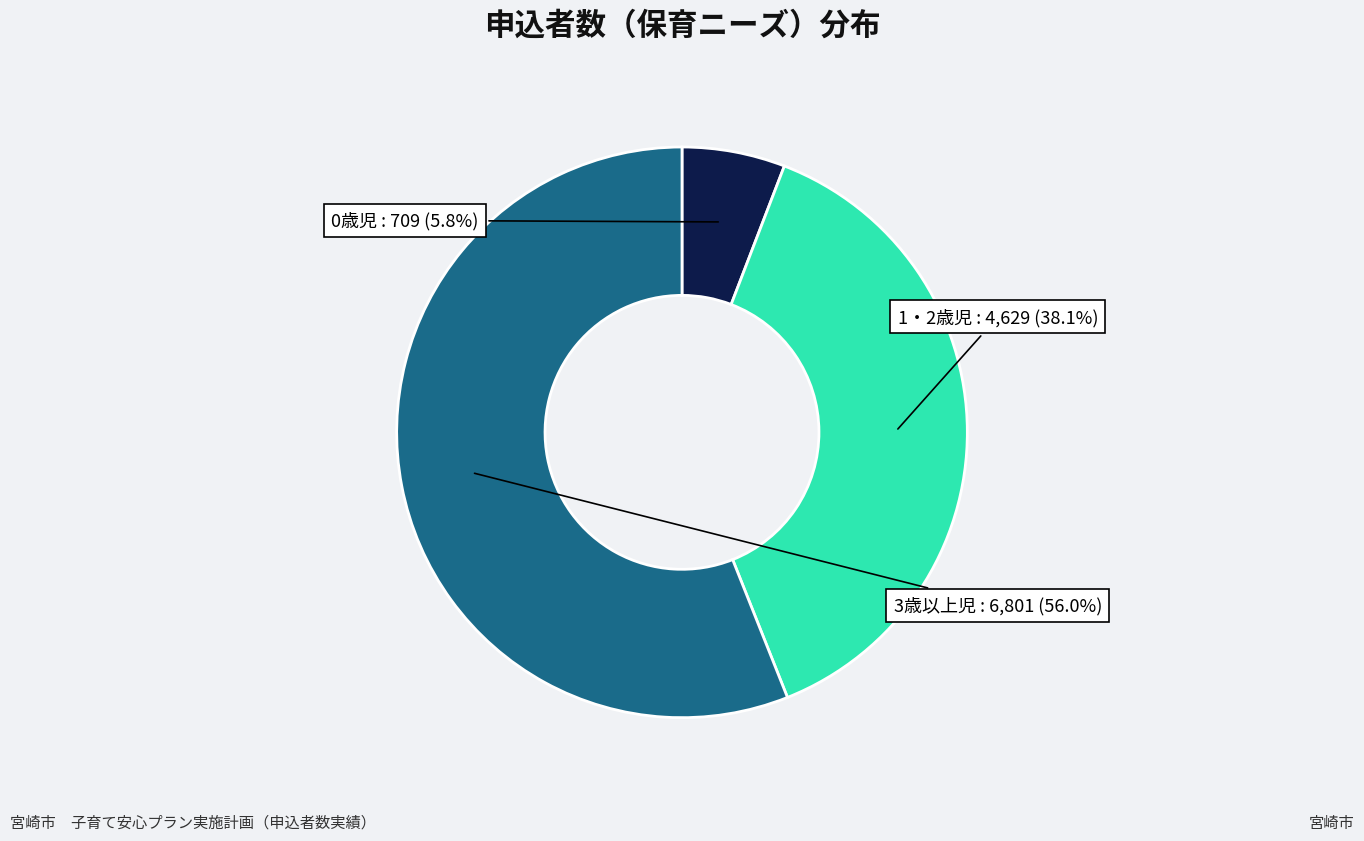

Does 3歳以上児 represent more than half of the total?

Yes